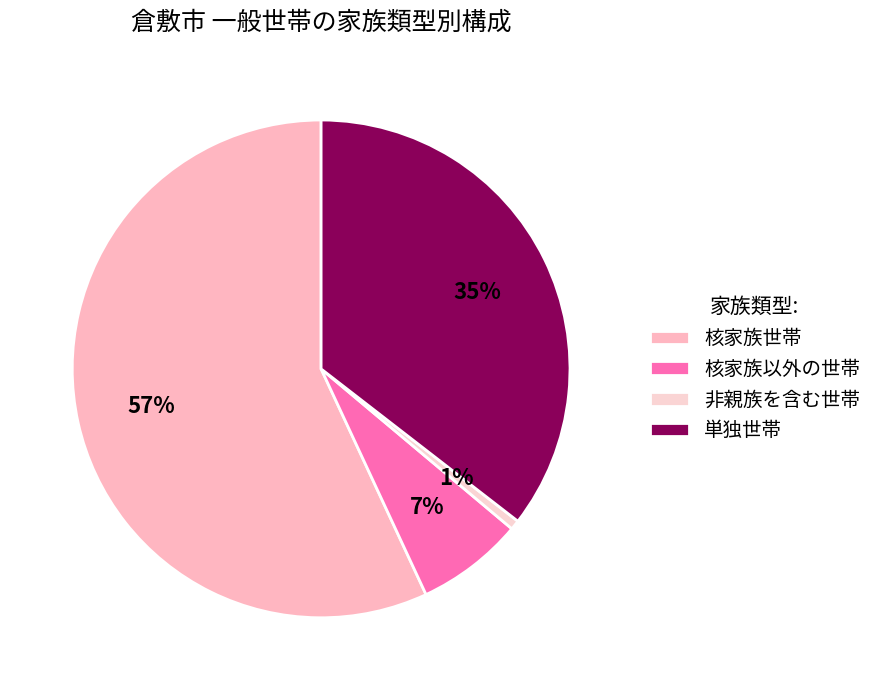

What is the largest slice in the pie chart?

核家族世帯